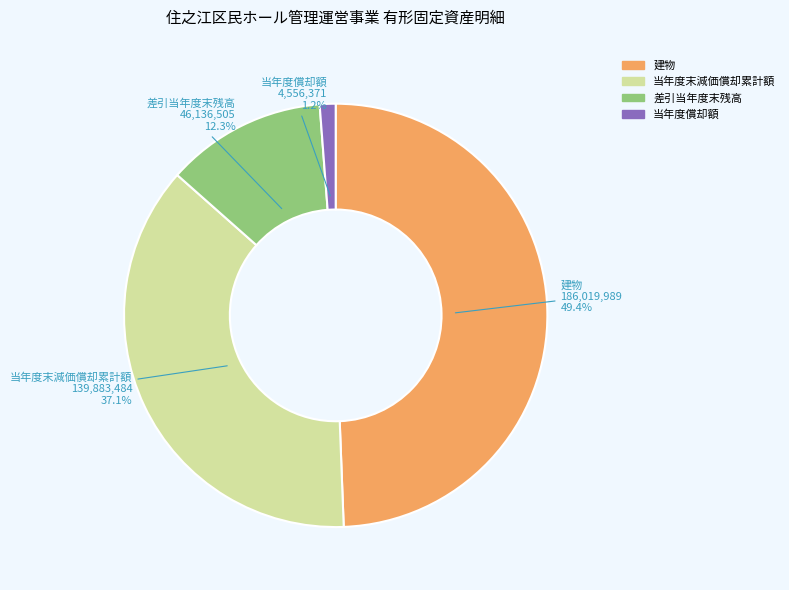

To the nearest percent, what portion does 当年度末減価償却累計額 represent?

37%